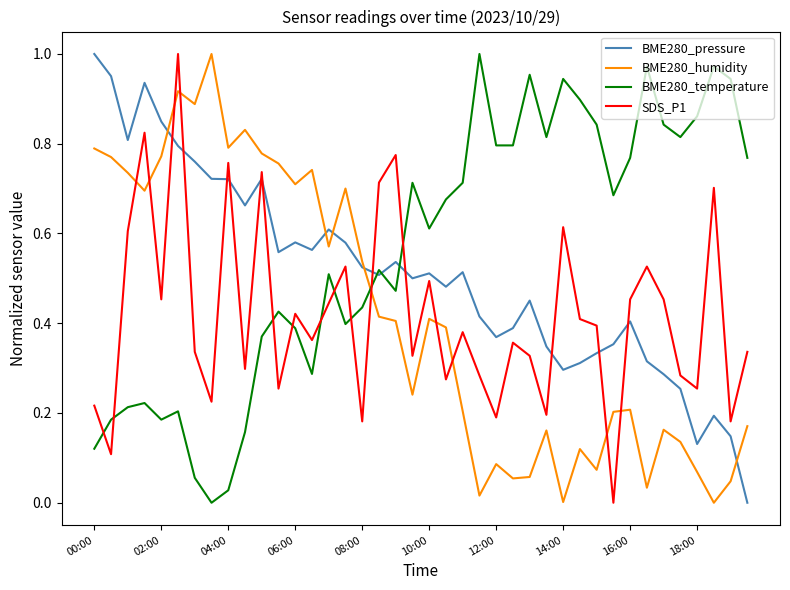

Which series has the largest total across all categories?

BME280_temperature